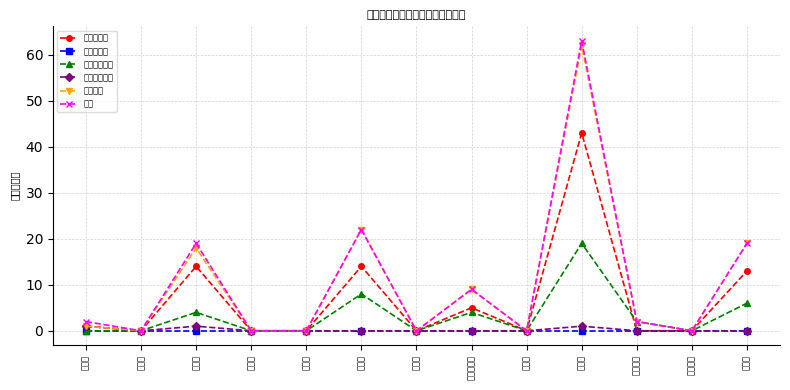

Reading right to left, list all the values displayed in this chart.

男（農家）: 13	0	0	43	0	5	0	14	0	0	14	0	1
女（農家）: 0	0	0	0	0	0	0	0	0	0	0	0	0
男（非農家）: 6	0	2	19	0	4	0	8	0	0	4	0	0
女（非農家）: 0	0	0	1	0	0	0	0	0	0	1	0	1
男（計）: 19	0	2	62	0	9	0	22	0	0	18	0	1
合計: 19	0	2	63	0	9	0	22	0	0	19	0	2